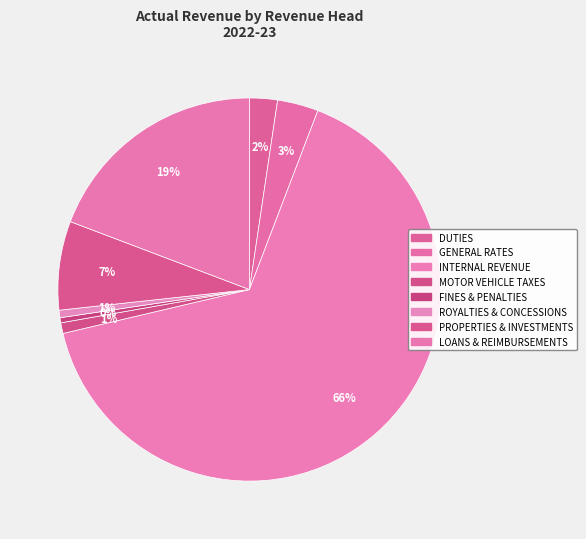

Count the number of slices in the pie.

8